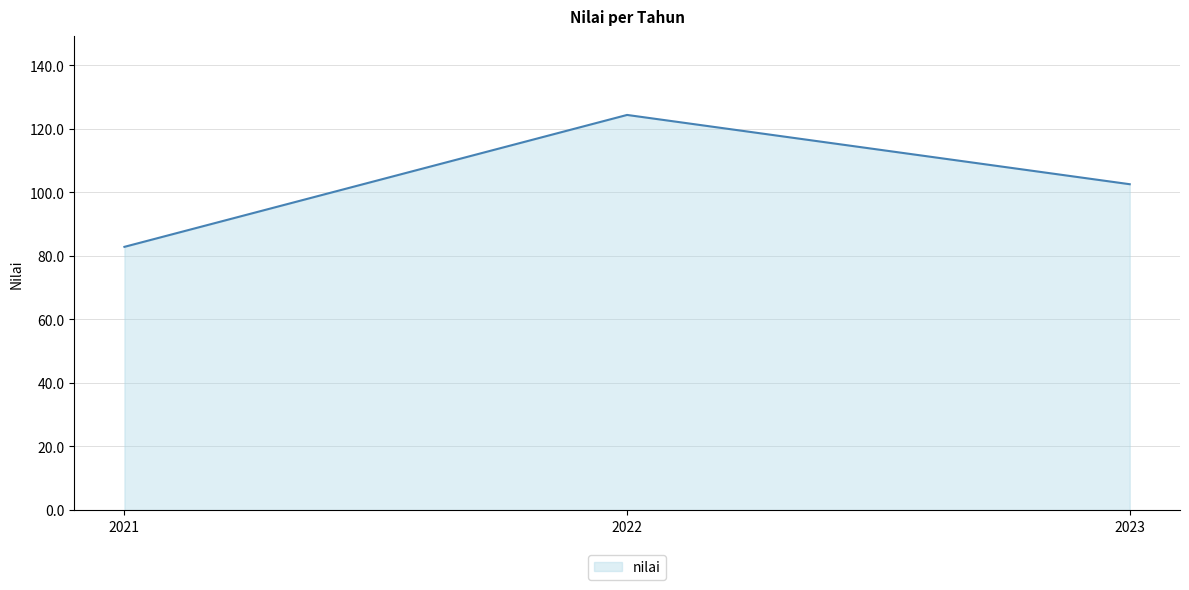

What is the change in value from 2022 to 2023?

-21.8